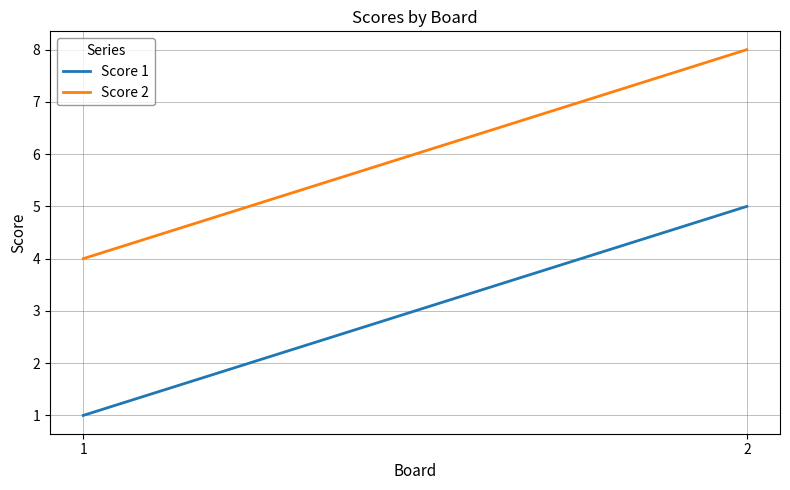

Reading right to left, transcribe all the data shown in this chart.

Score 1: 2=5	1=1
Score 2: 2=8	1=4